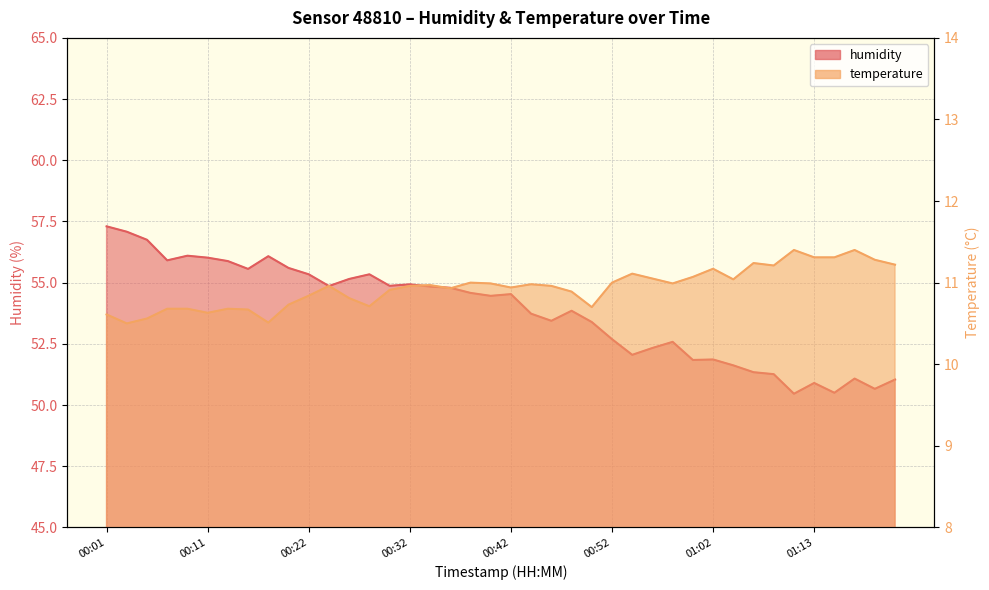

How many lines are shown in the chart?

2